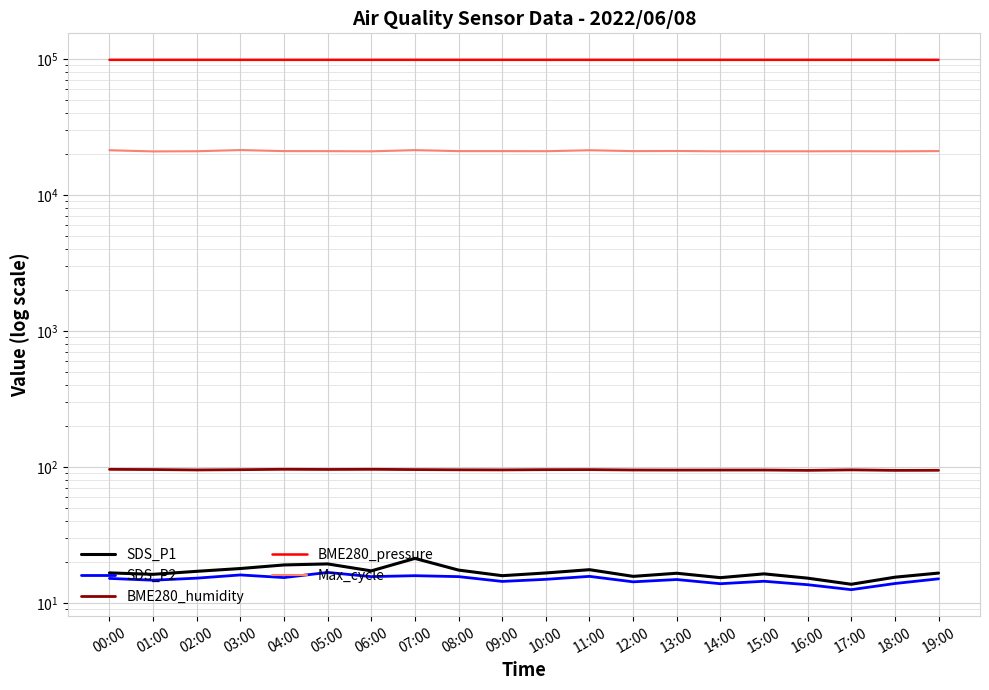

Read the SDS_P1 value at 12:00.

15.7